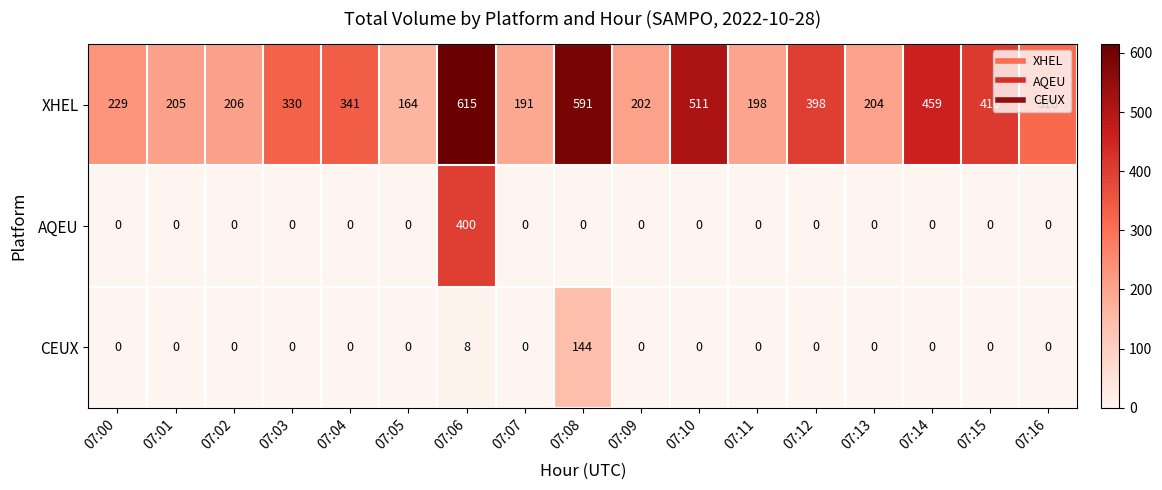

Is it true that CEUX equals 0 at 07:11?

True